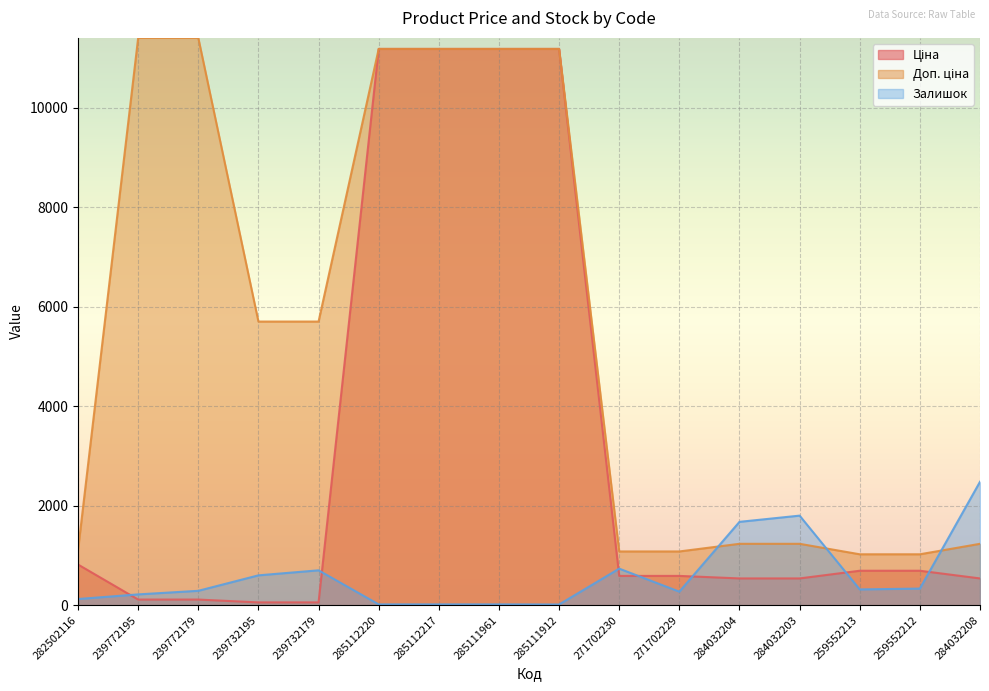

Where is Залишок nearest to the value 1249?

284032204